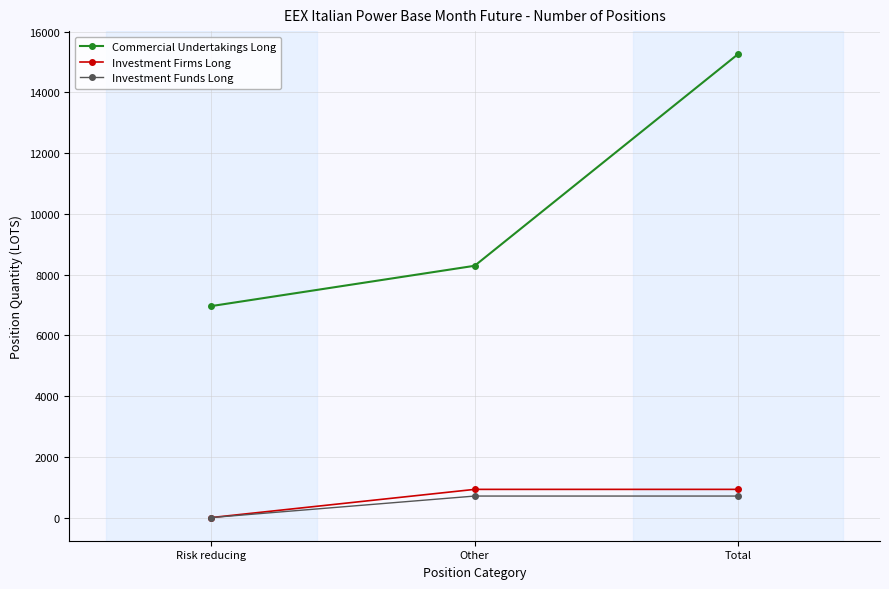

True or false: Investment Funds Long has a value of 0.0 at Risk reducing.

True